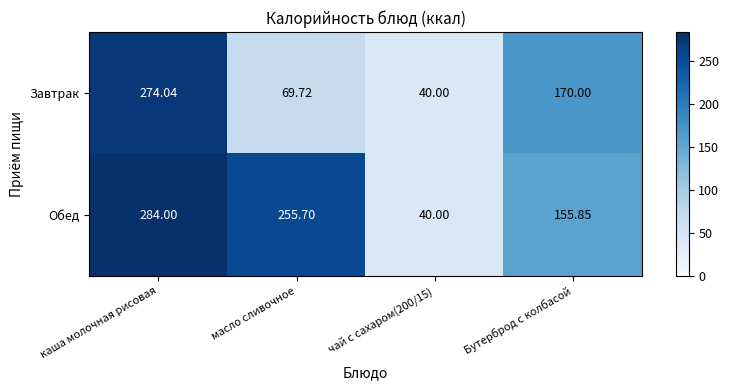

Which series has the largest range (max minus min)?

Обед